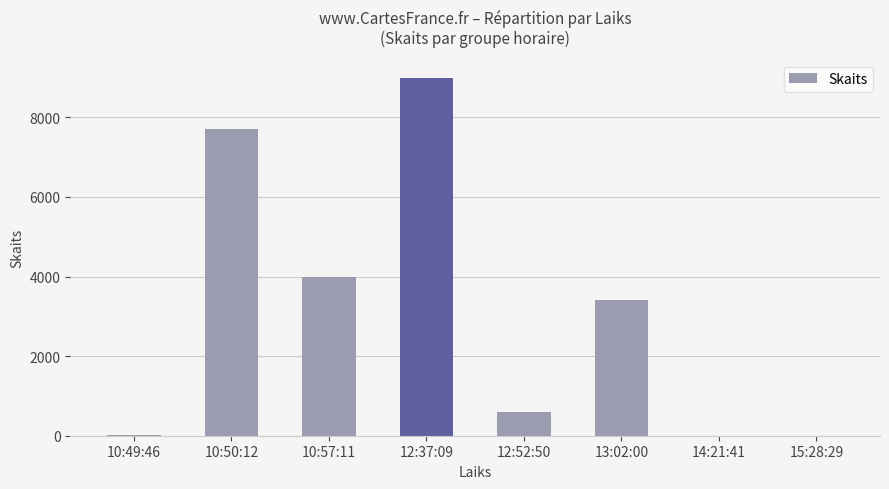

Between 10:57:11 and 12:52:50, which is larger?

10:57:11